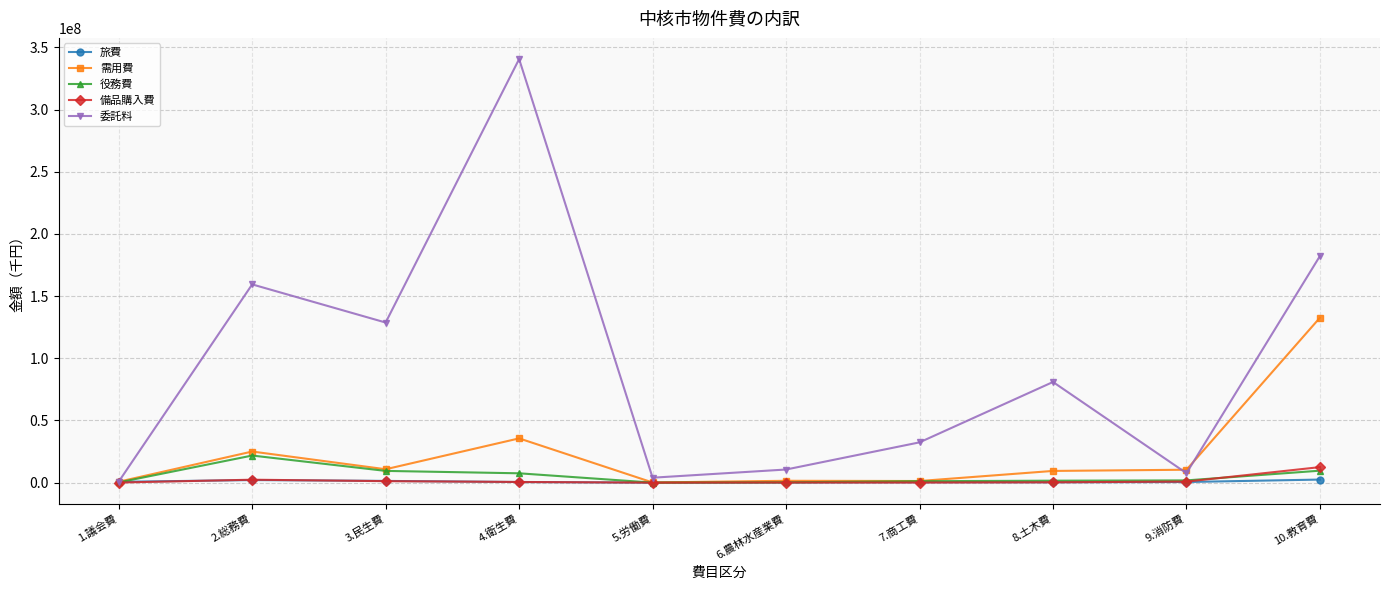

At which category does 委託料 reach its first local peak?

2.総務費